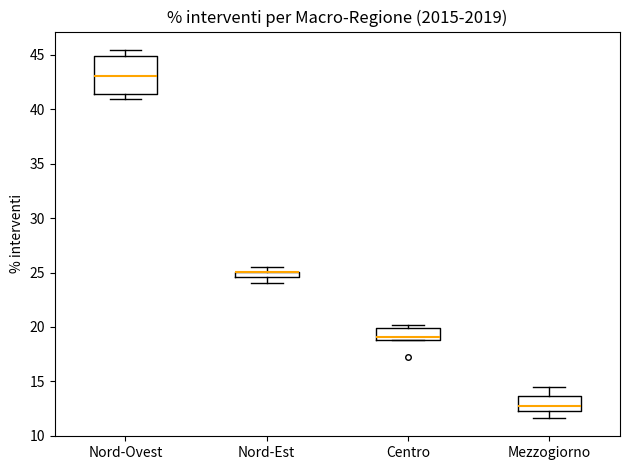

Comparing the boxes themselves (not the whiskers), which one is the tallest?

Nord-Ovest